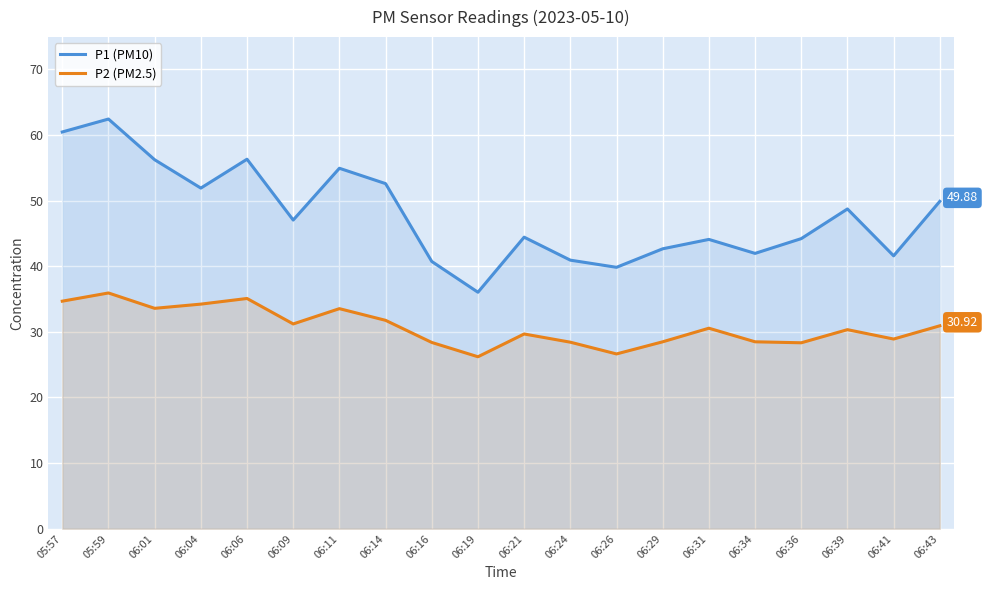

In P2 (PM2.5), how many points are lower than both neighbors (excluding endpoints)?

6